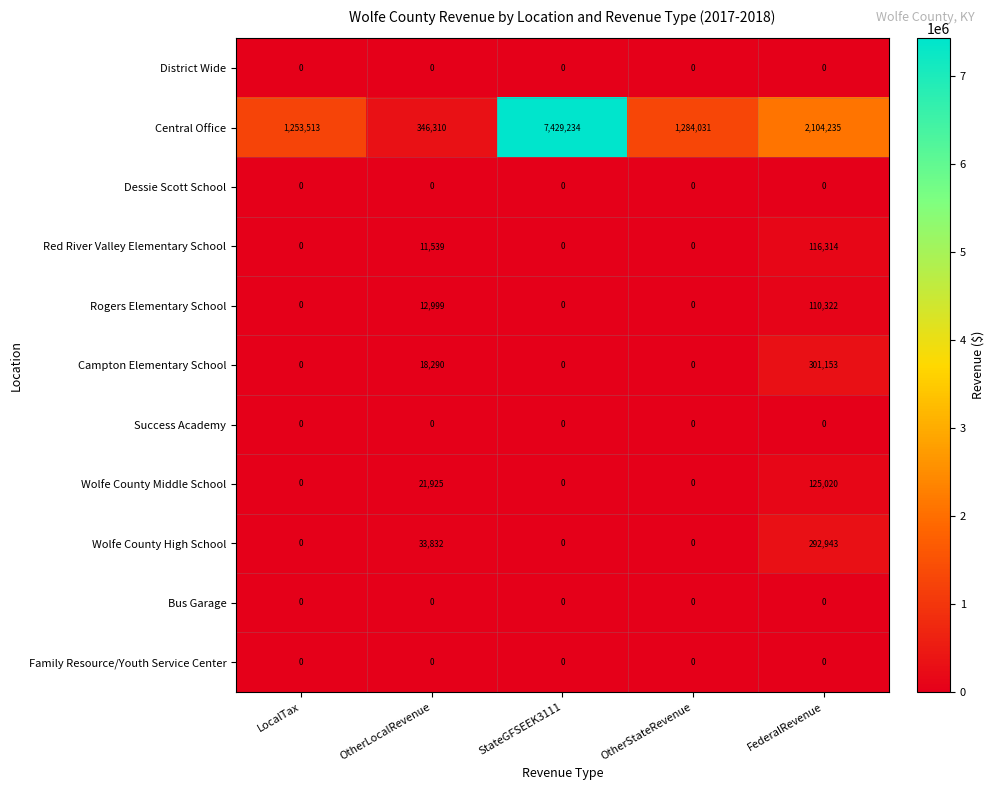

What is the greatest value displayed?

7429234